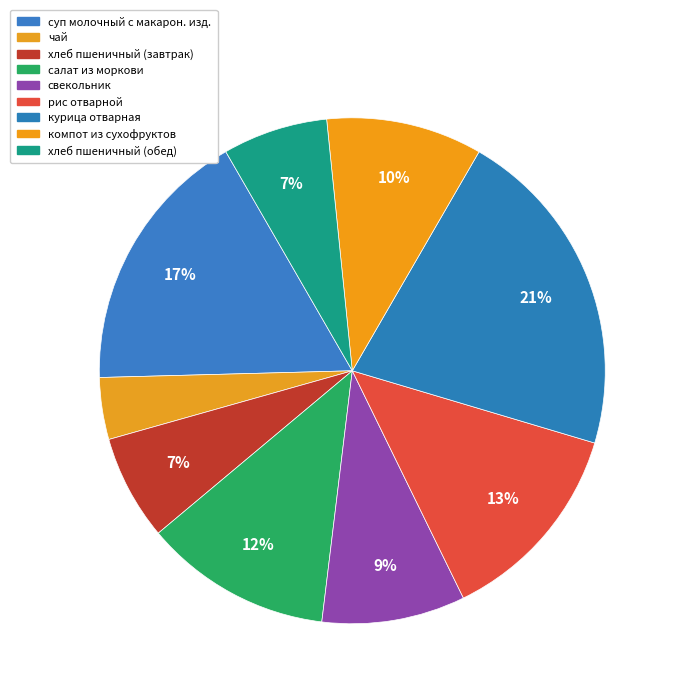

How many segments does this pie chart have?

9